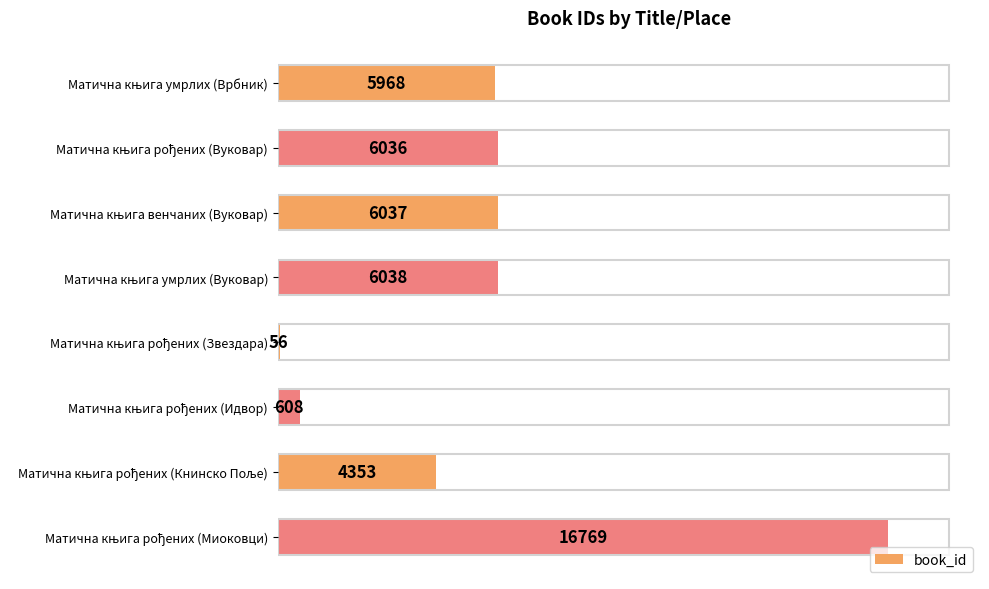

What is the greatest value displayed?

16769